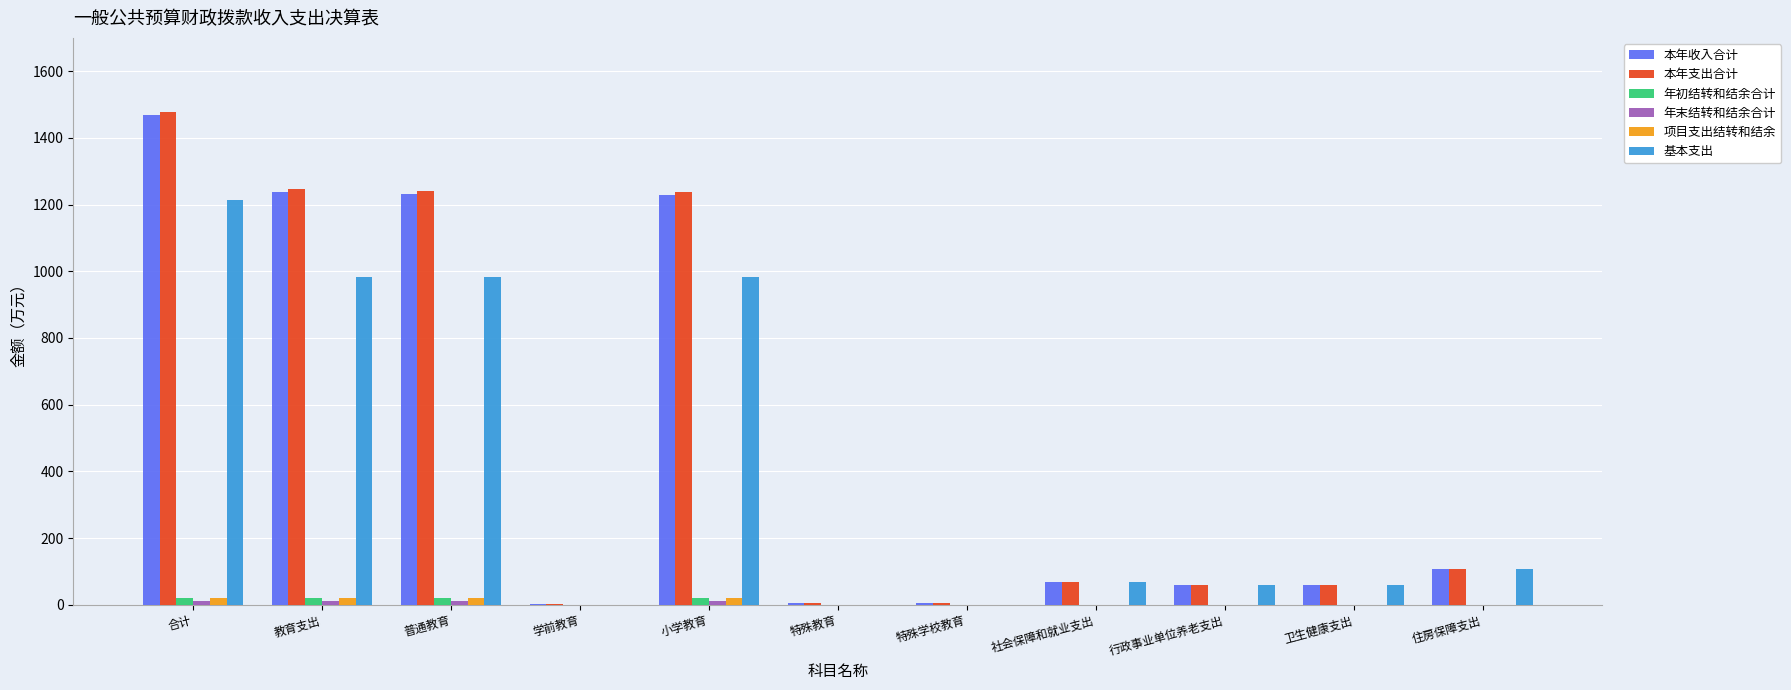

Is the value of 年初结转和结余合计 at 卫生健康支出 greater than the value of 本年收入合计 at 合计?

No